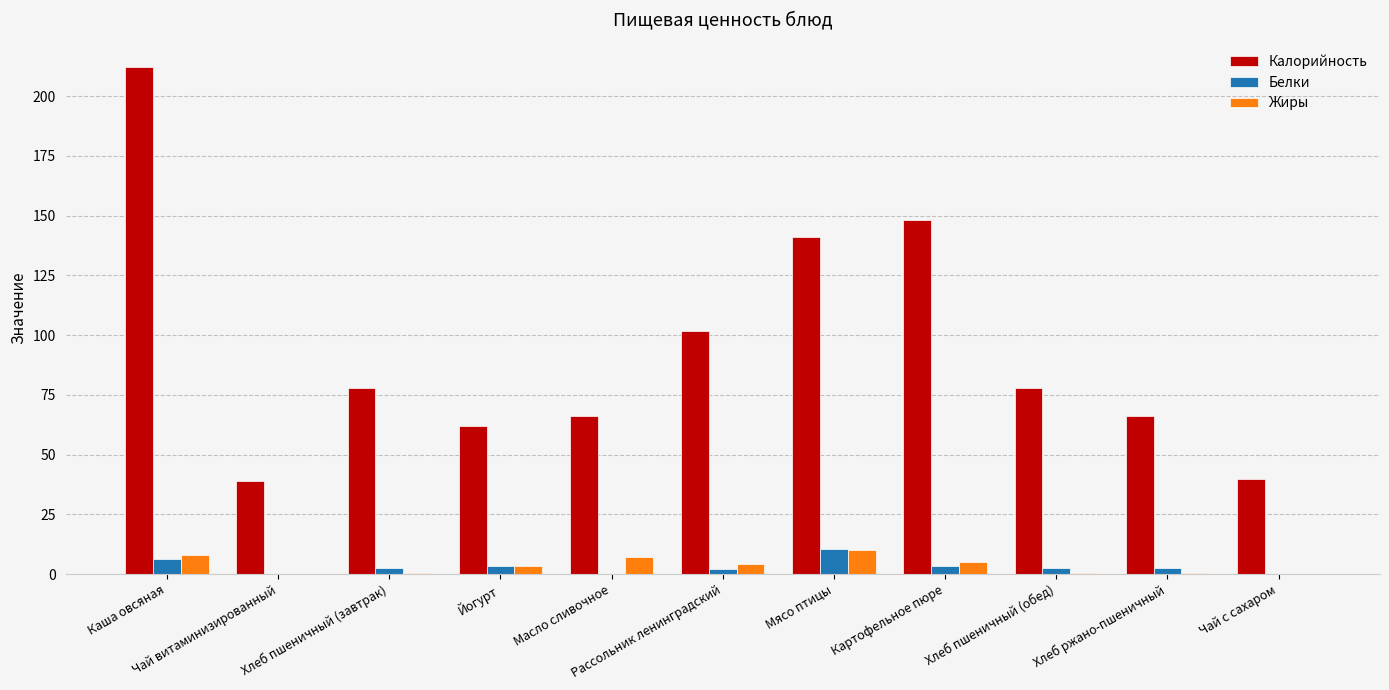

What is the total value across all series at Чай с сахаром?

39.9